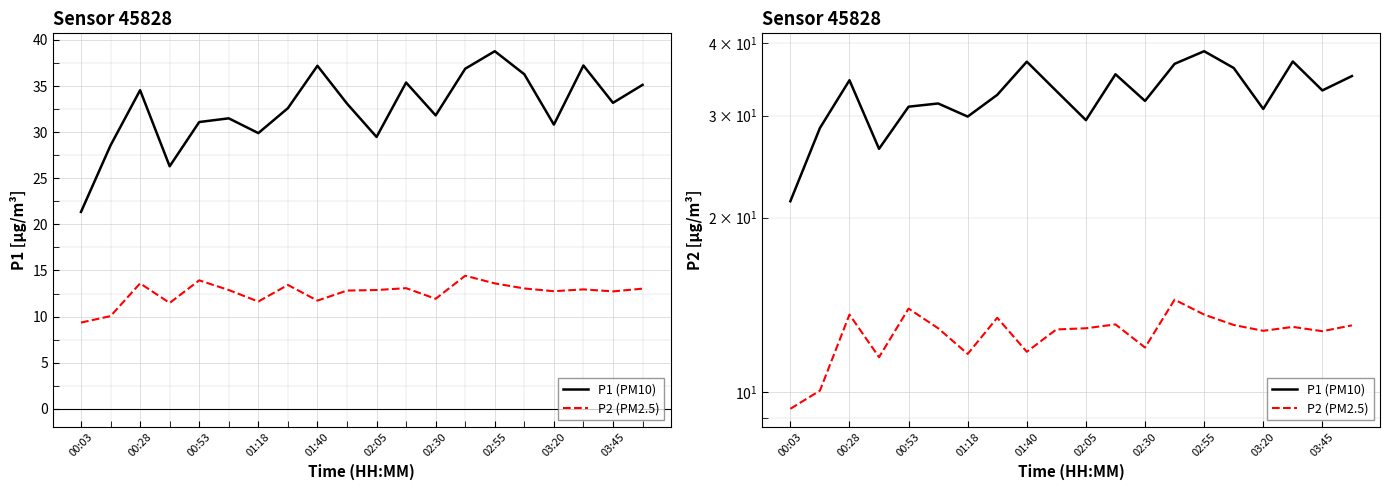

At how many categories does at least one series exceed 26?

19